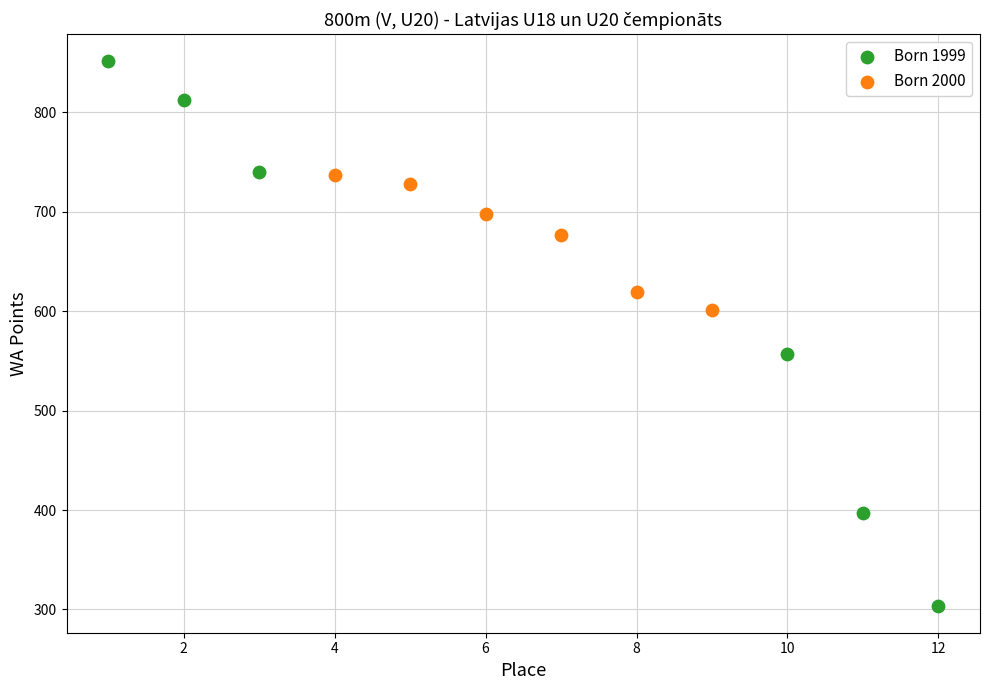

Which series has the largest Y range (max minus min)?

Born 1999